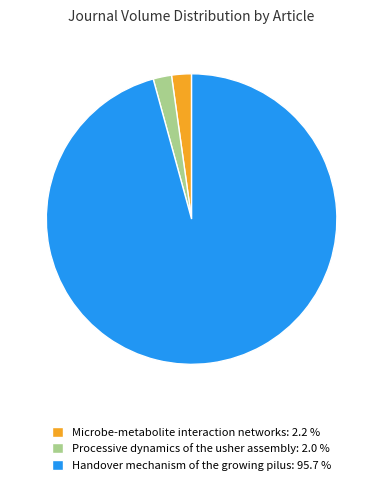

Is there any slice that represents more than half of the pie?

Yes